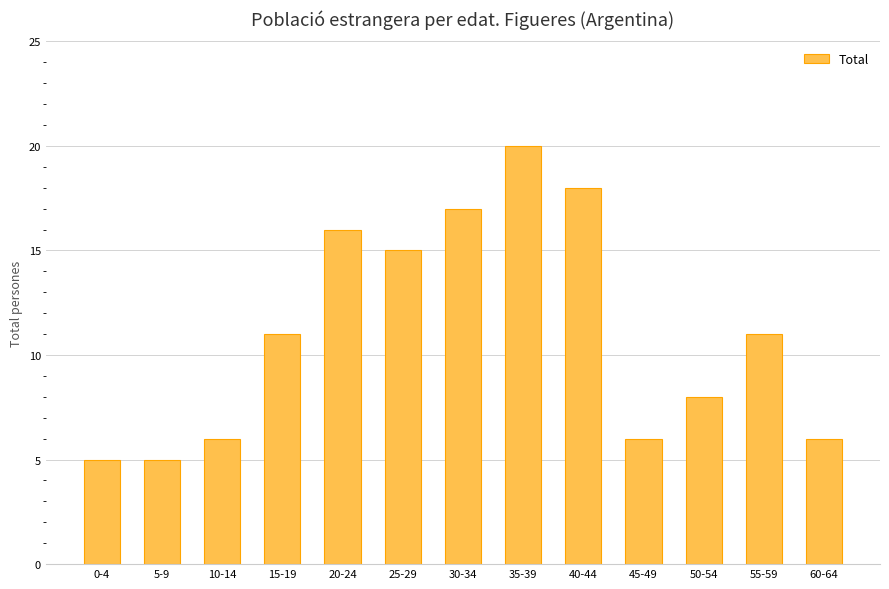

How many data points are less than 11?

6